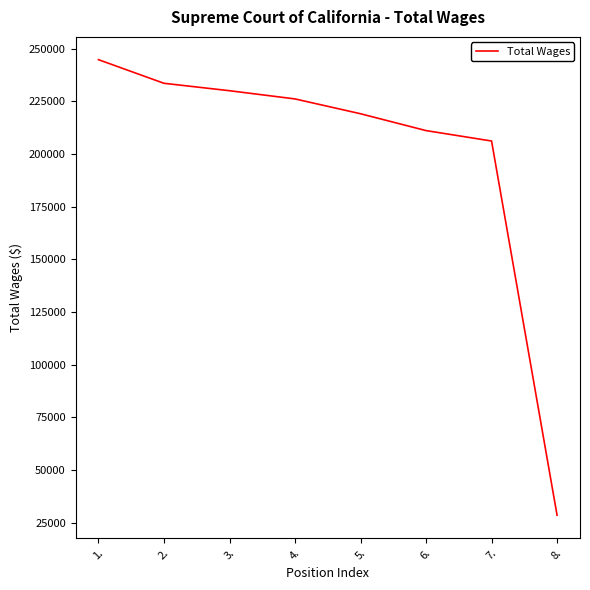

What is the average value?

199992.1